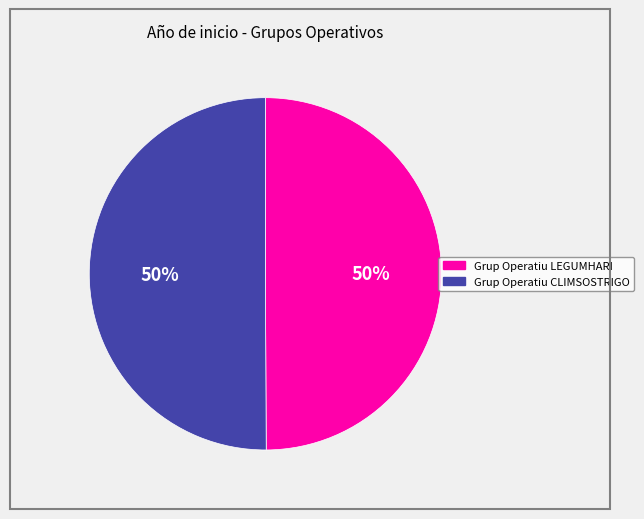

Is it true that Grup Operatiu CLIMSOSTRIGO is 50% of the pie?

True